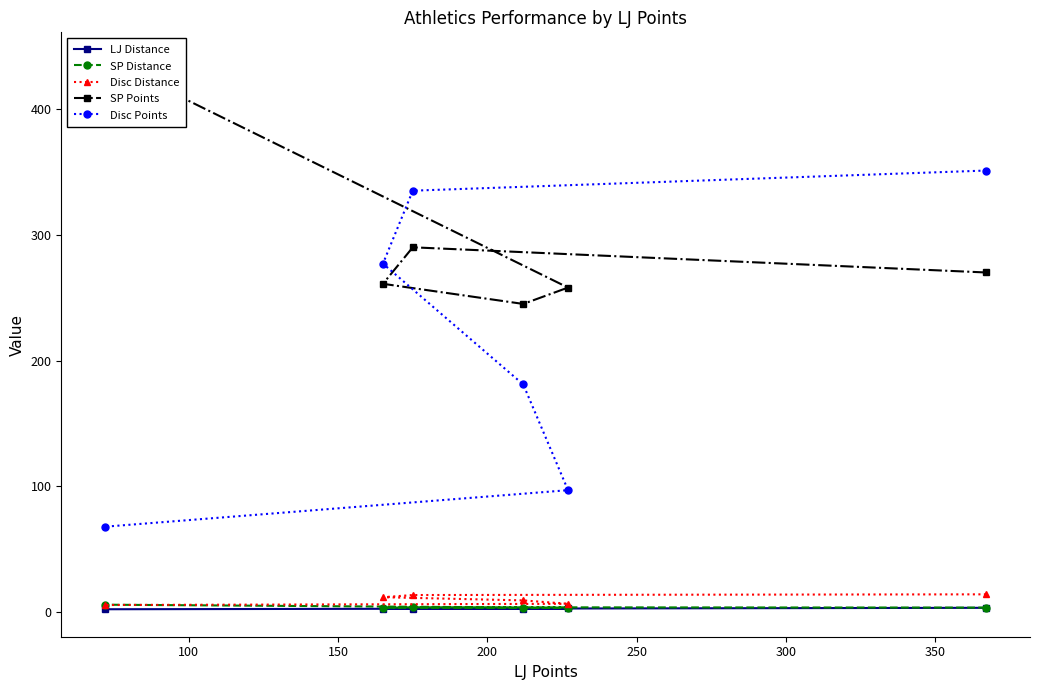

What is the minimum value for Disc Points?

68.0